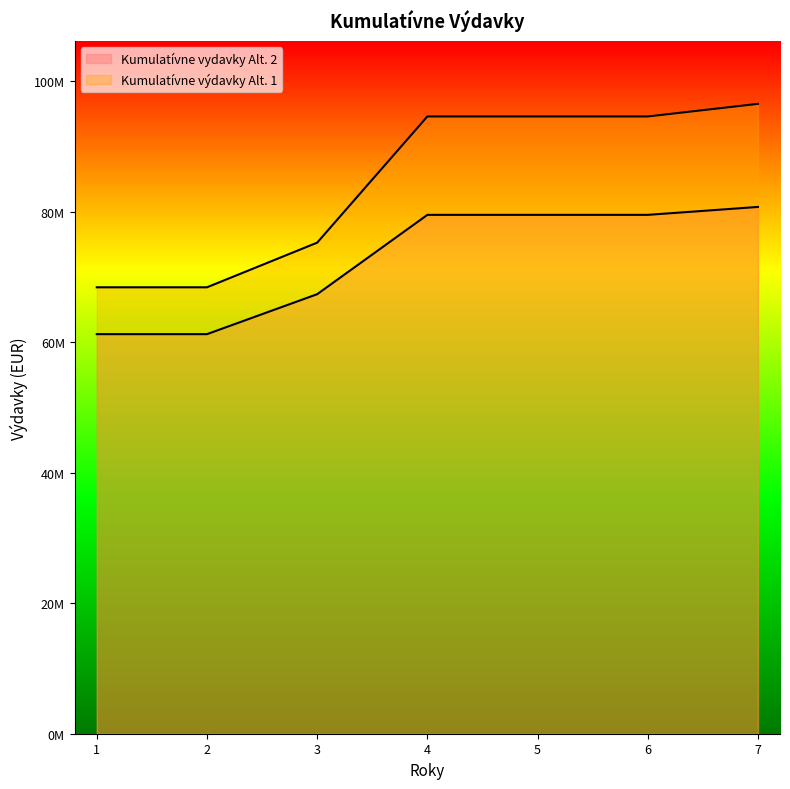

True or false: Kumulatívne vydavky Alt. 2 has a value of 44046061.8 at 7.

False